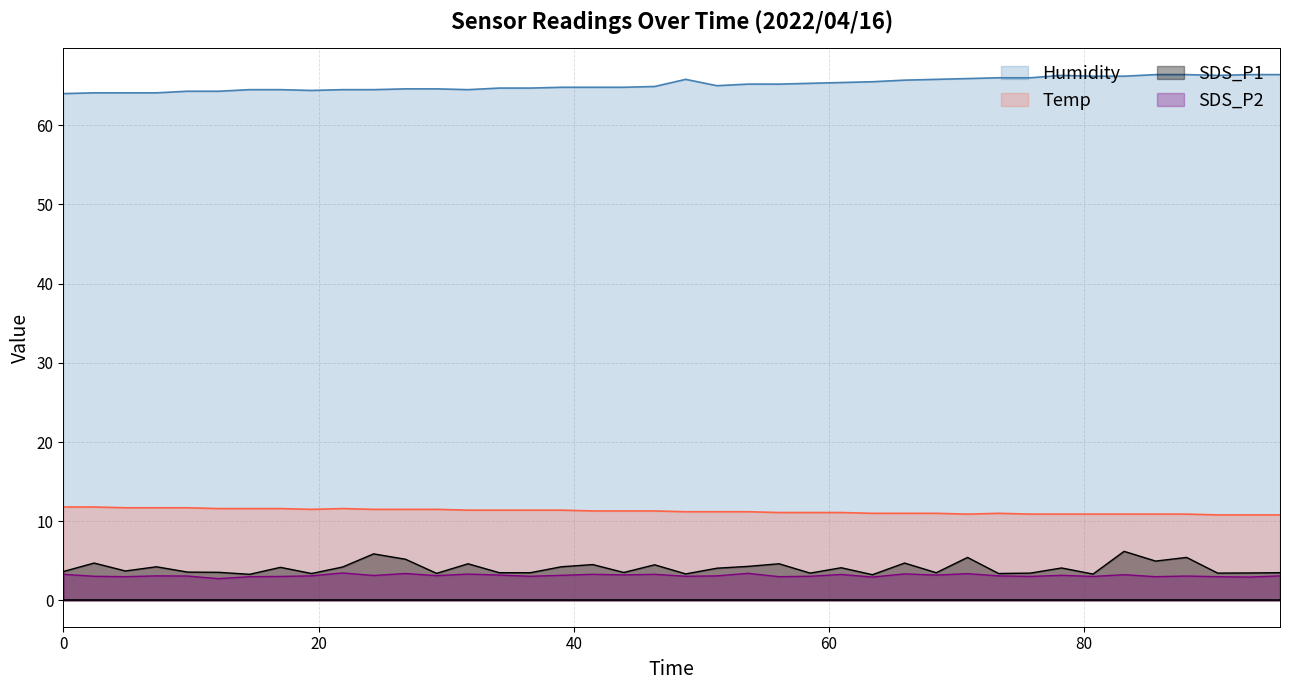

True or false: Temp and SDS_P2 intersect in this chart.

False